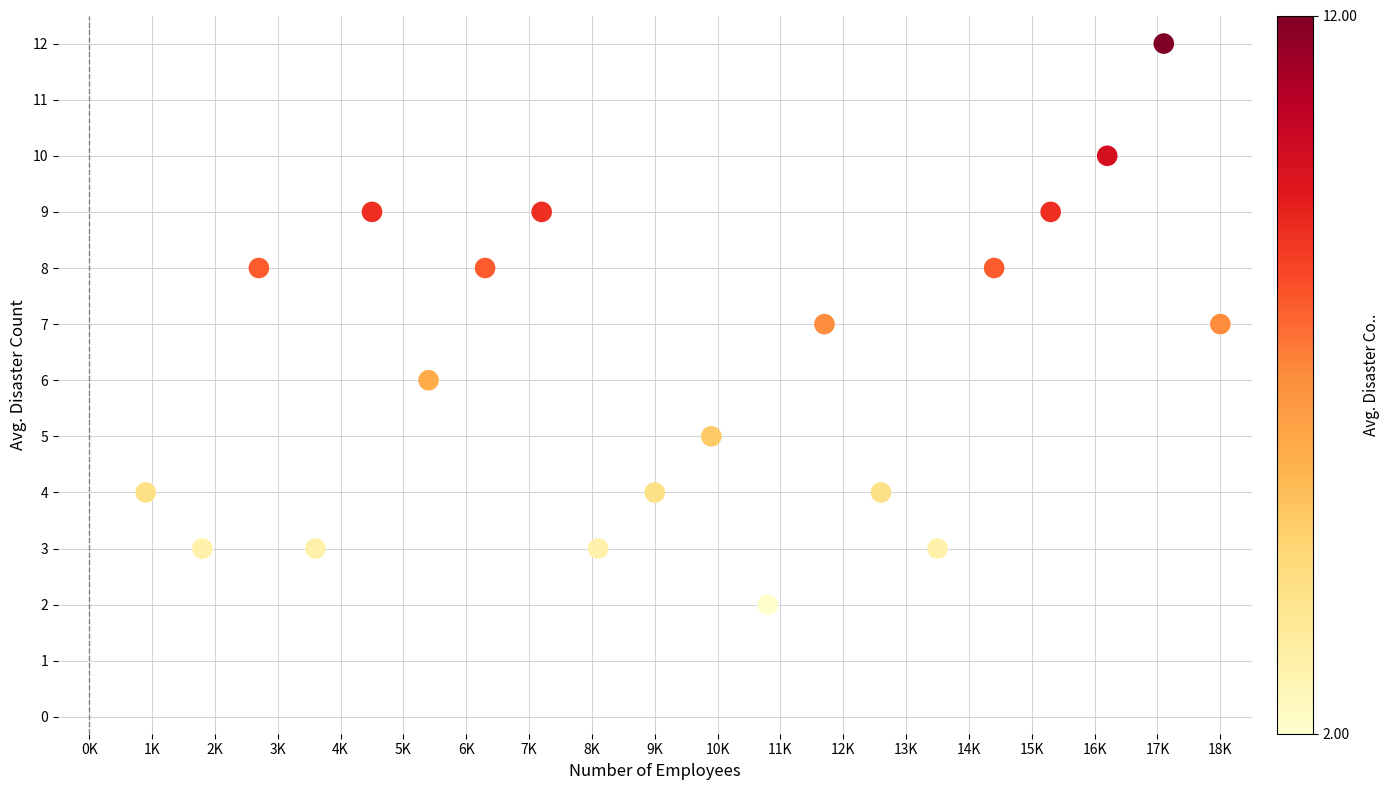

What is the range of X values (max minus min)?

17100